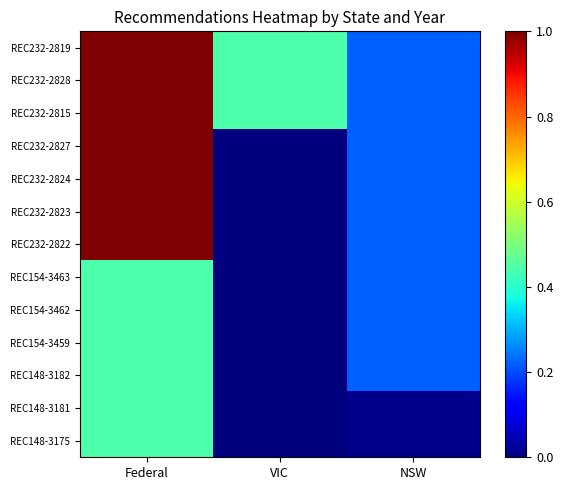

What is the average value of the REC154-3462 series?

0.2